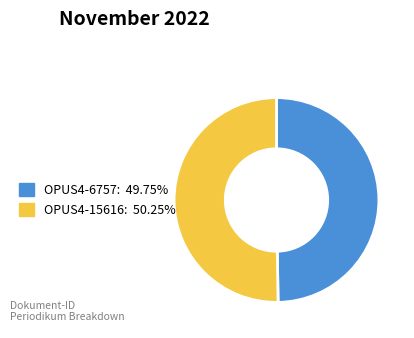

What is the ratio of the value at OPUS4-15616 to the value at OPUS4-6757?

1.0